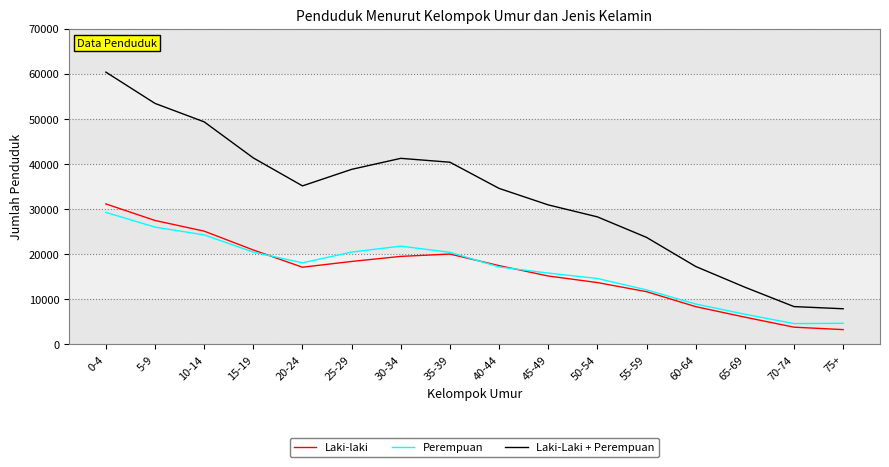

What is the total value across all series at 30-34?

82416